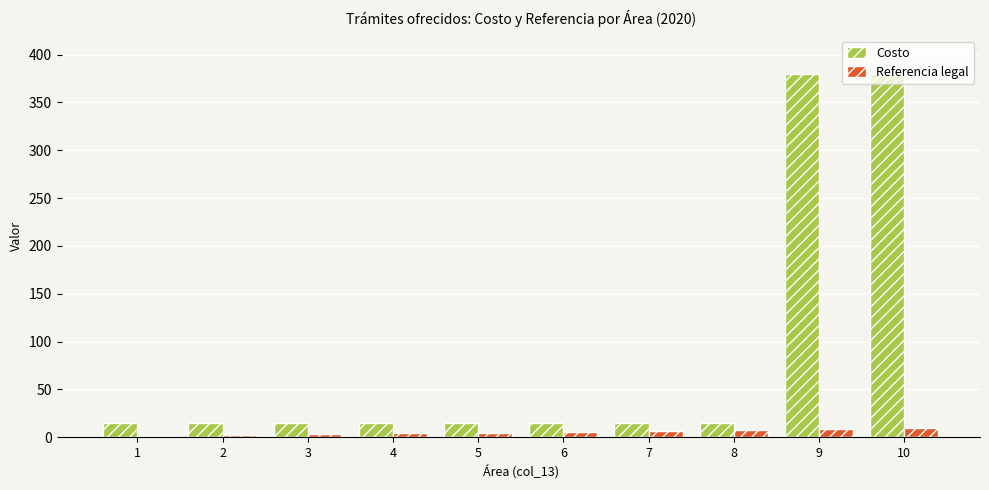

Which series has the largest total across all categories?

Costo